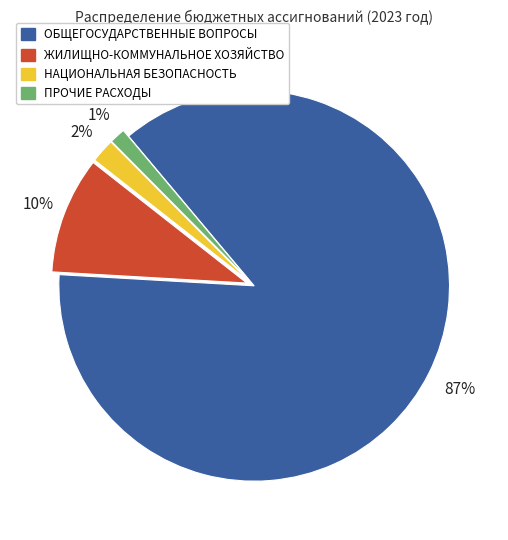

Between НАЦИОНАЛЬНАЯ БЕЗОПАСНОСТЬ and ЖИЛИЩНО-КОММУНАЛЬНОЕ ХОЗЯЙСТВО, which is larger?

ЖИЛИЩНО-КОММУНАЛЬНОЕ ХОЗЯЙСТВО